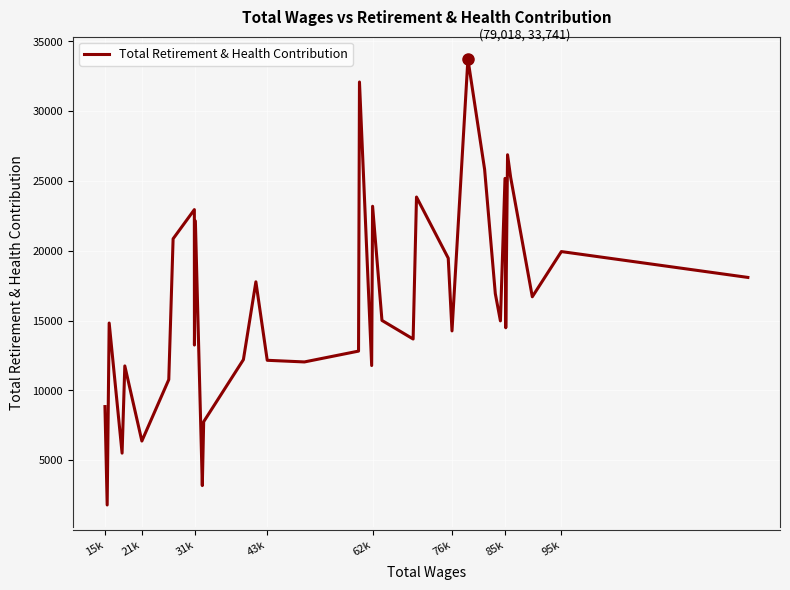

What is the minimum value shown in the chart?

1790